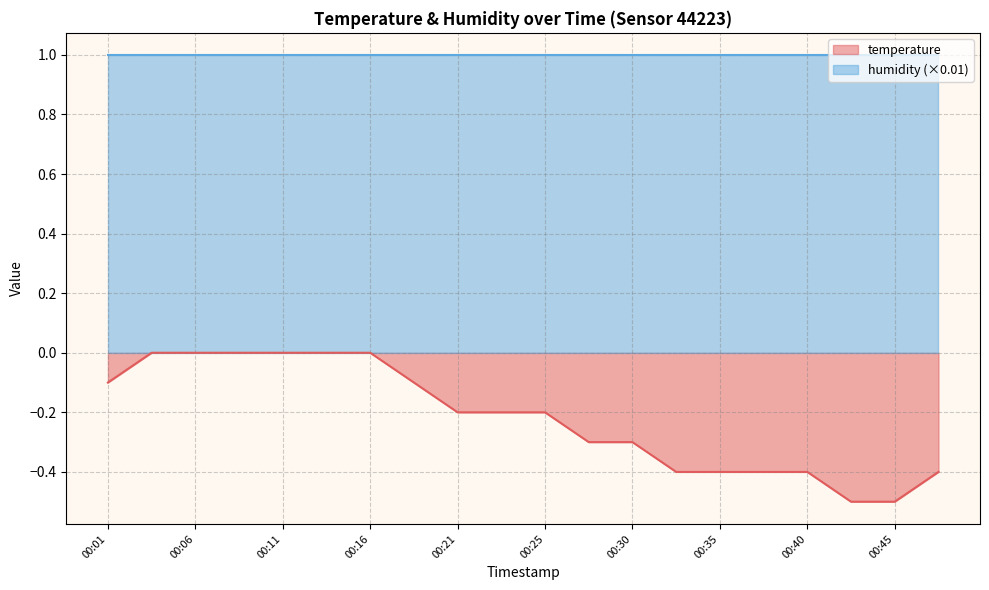

How many lines are shown in the chart?

2